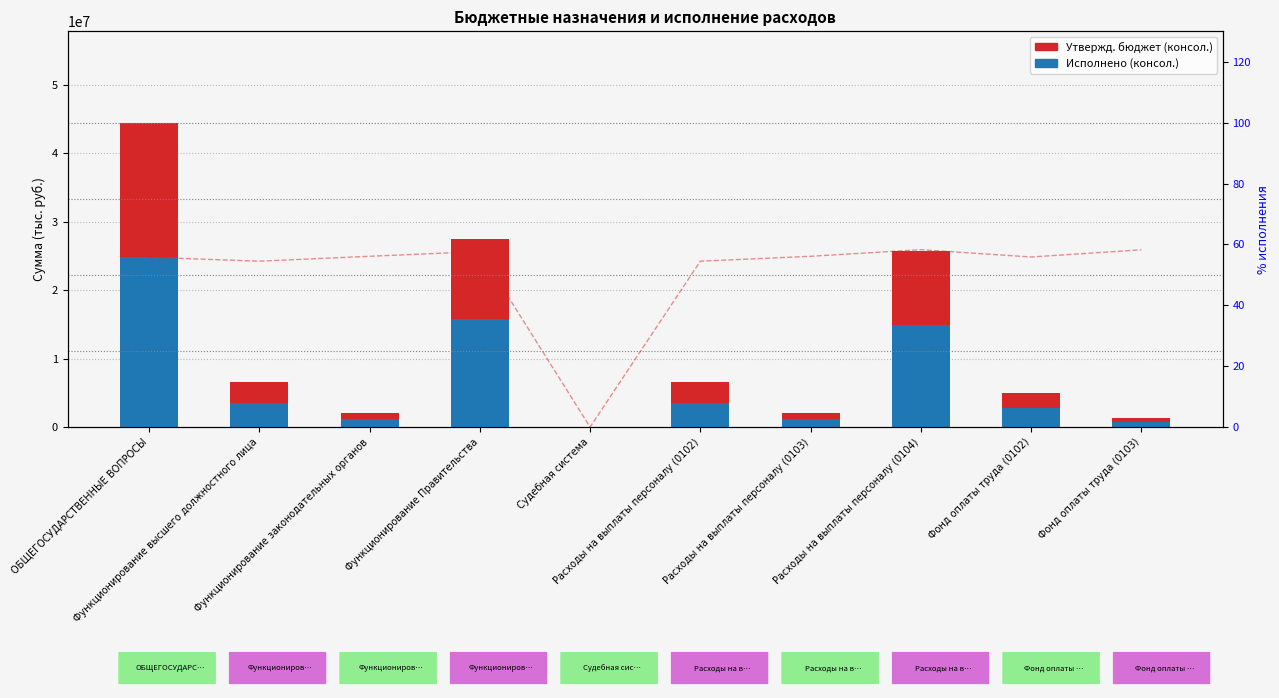

What is the sum of all Исполнено (консол.) values?

68563000.6